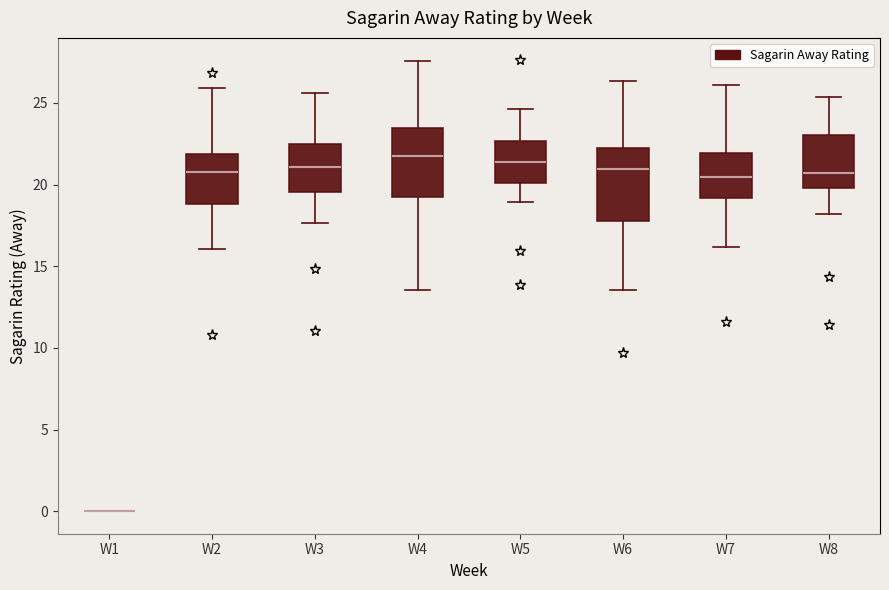

Where does the upper whisker of the box for W8 end on the y-axis? The values are not printed on the chart, so give them approximately, as read against the axis.

25.5